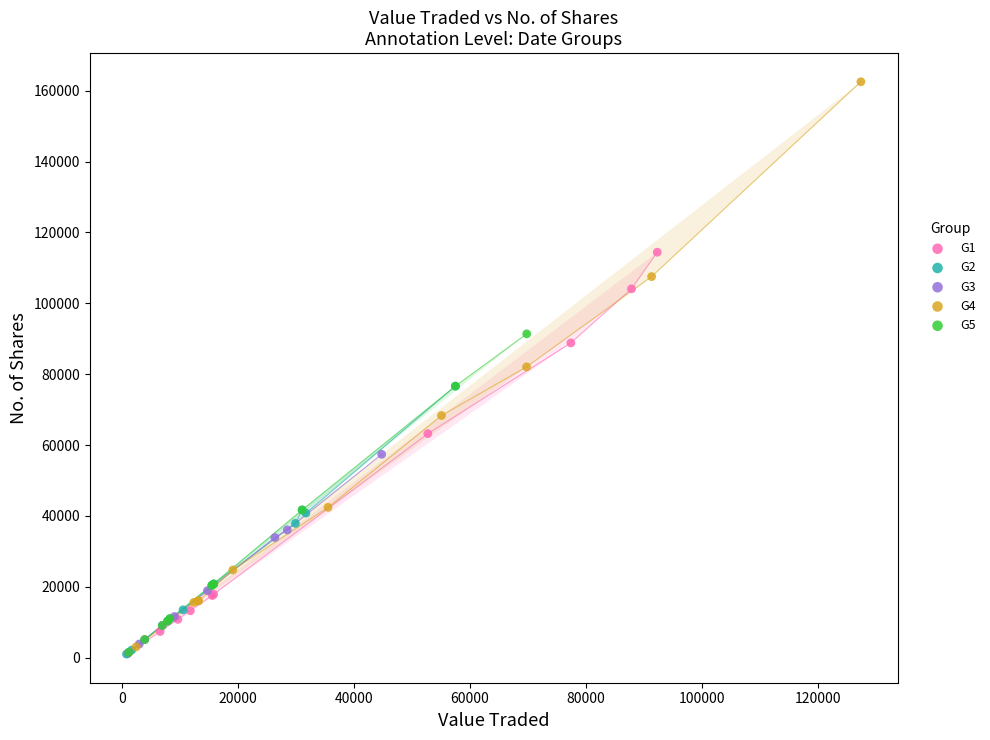

Which series reaches the maximum Y coordinate?

G4